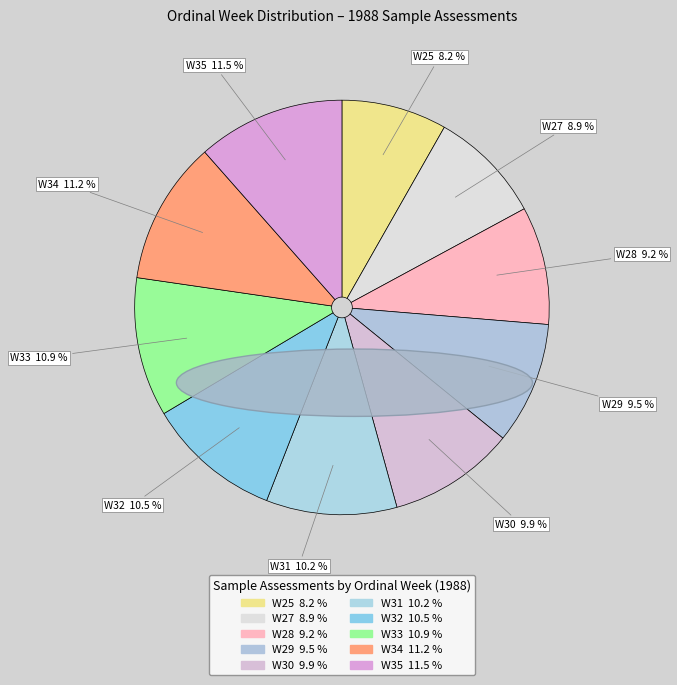

To the nearest percent, what is the average slice percentage?

10%